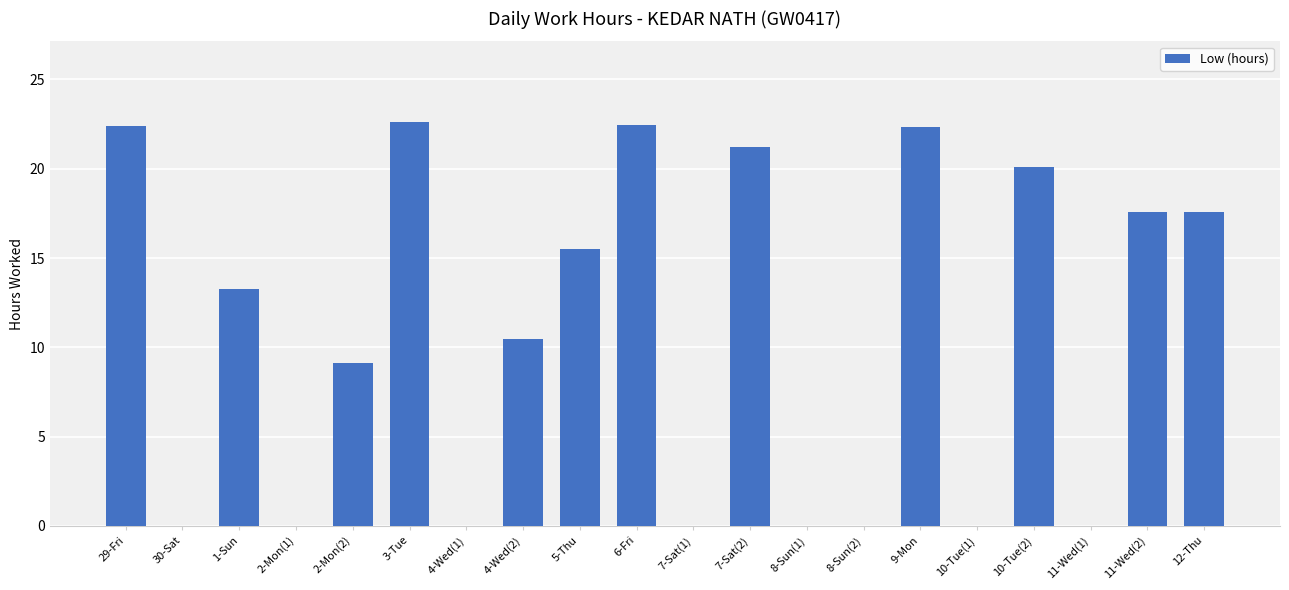

At which label is the value closest to 11?

4-Wed(2)